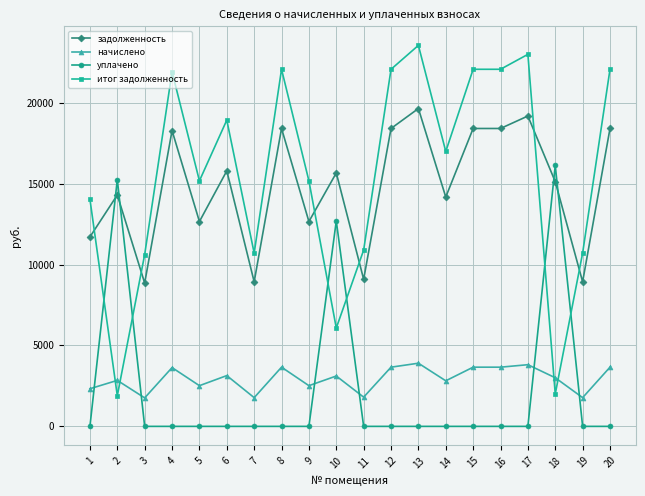

Between 3 and 8, which series saw the biggest shift?

итог задолженность